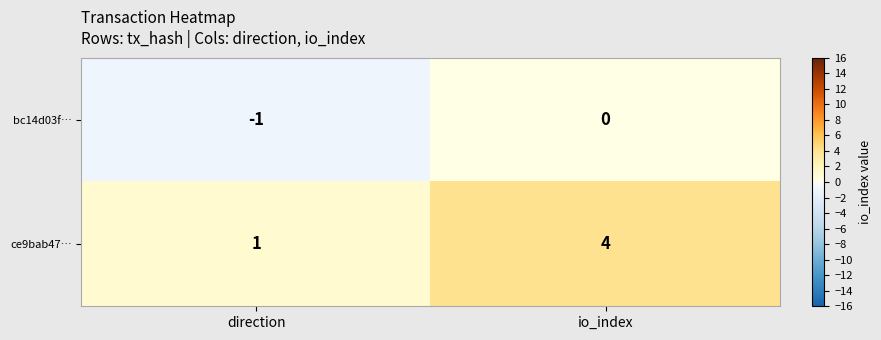

At direction, list the series in order from largest to smallest.

ce9bab47…, bc14d03f…